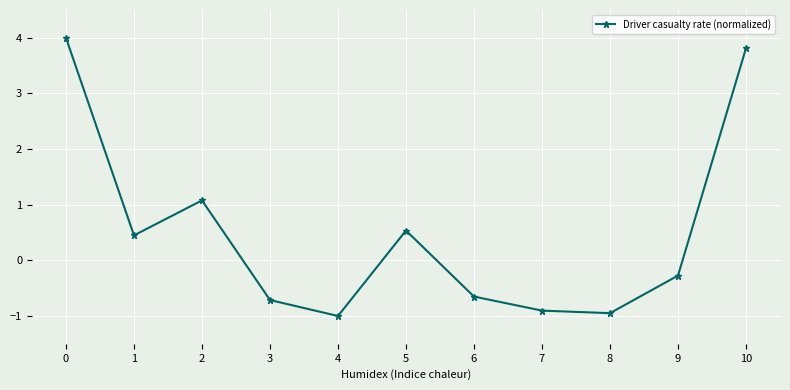

What is the sum of the values at 6 and 3?

-1.4